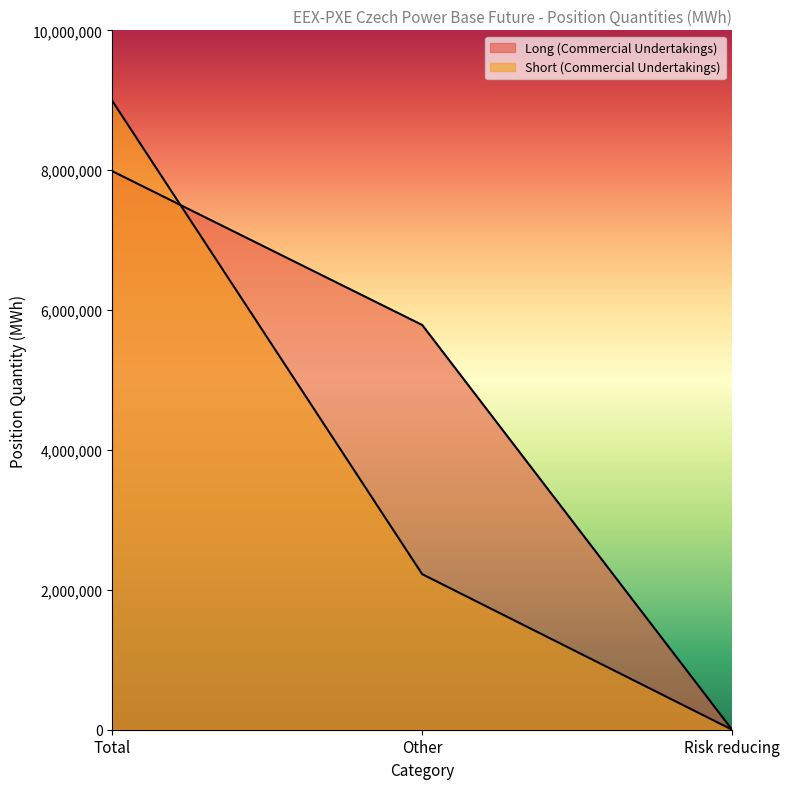

List the labels in order of Long (Commercial Undertakings) value, largest first.

Total, Other, Risk reducing